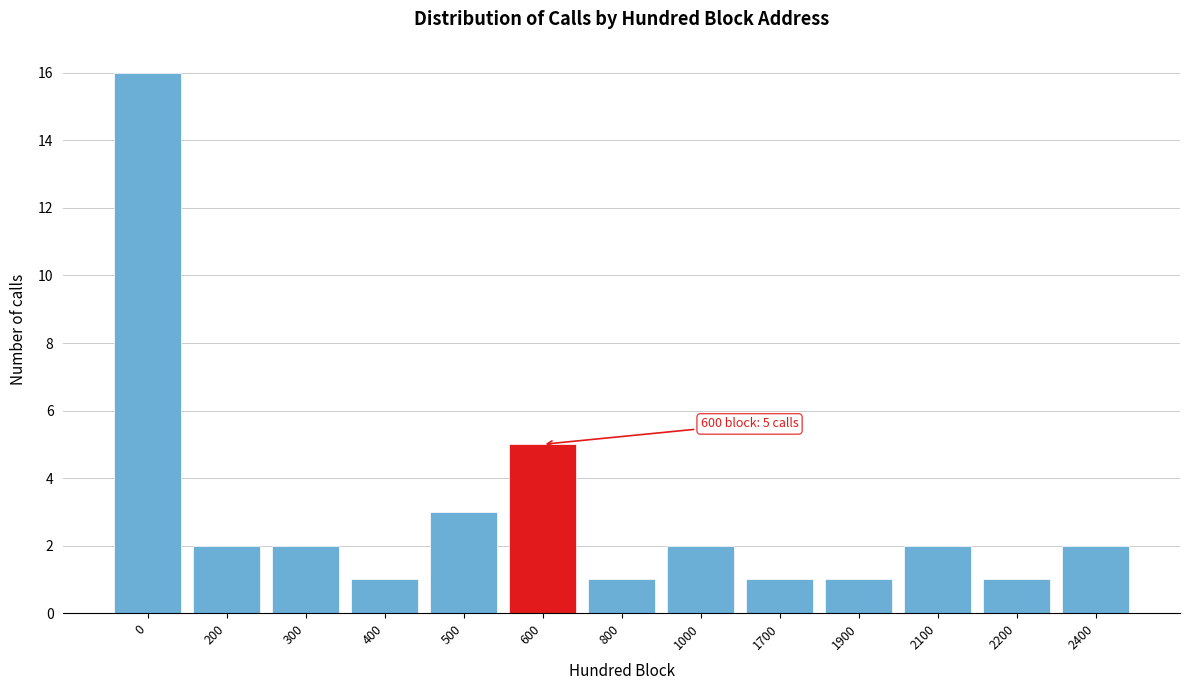

Reading left to right, extract all data points from this chart.

16	2	2	1	3	5	1	2	1	1	2	1	2